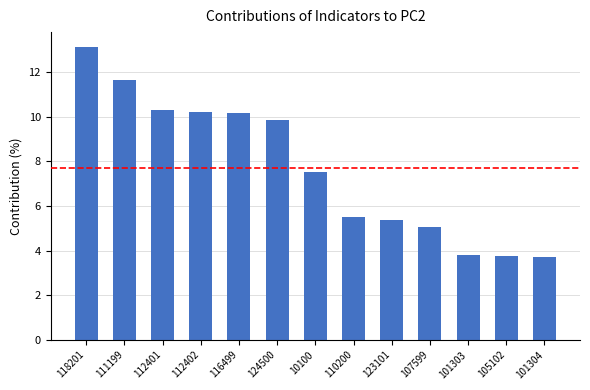

The chart shows a value of 3.4 at 124500. True or false?

False